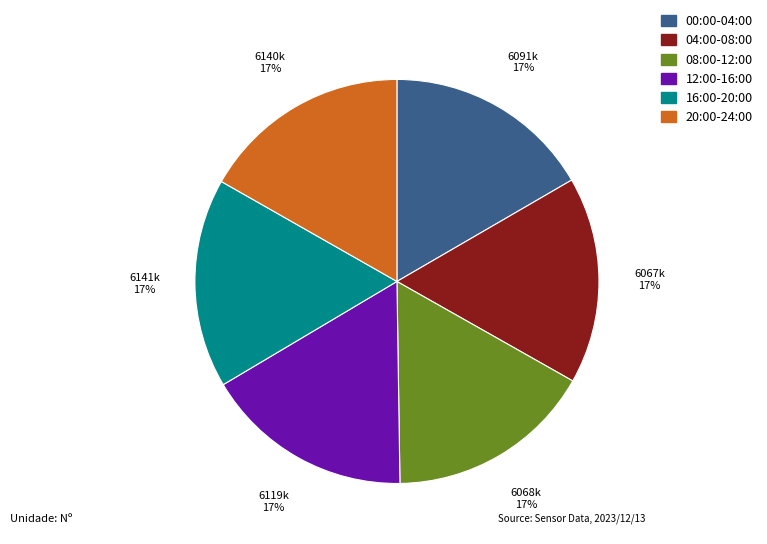

How many segments does this pie chart have?

6